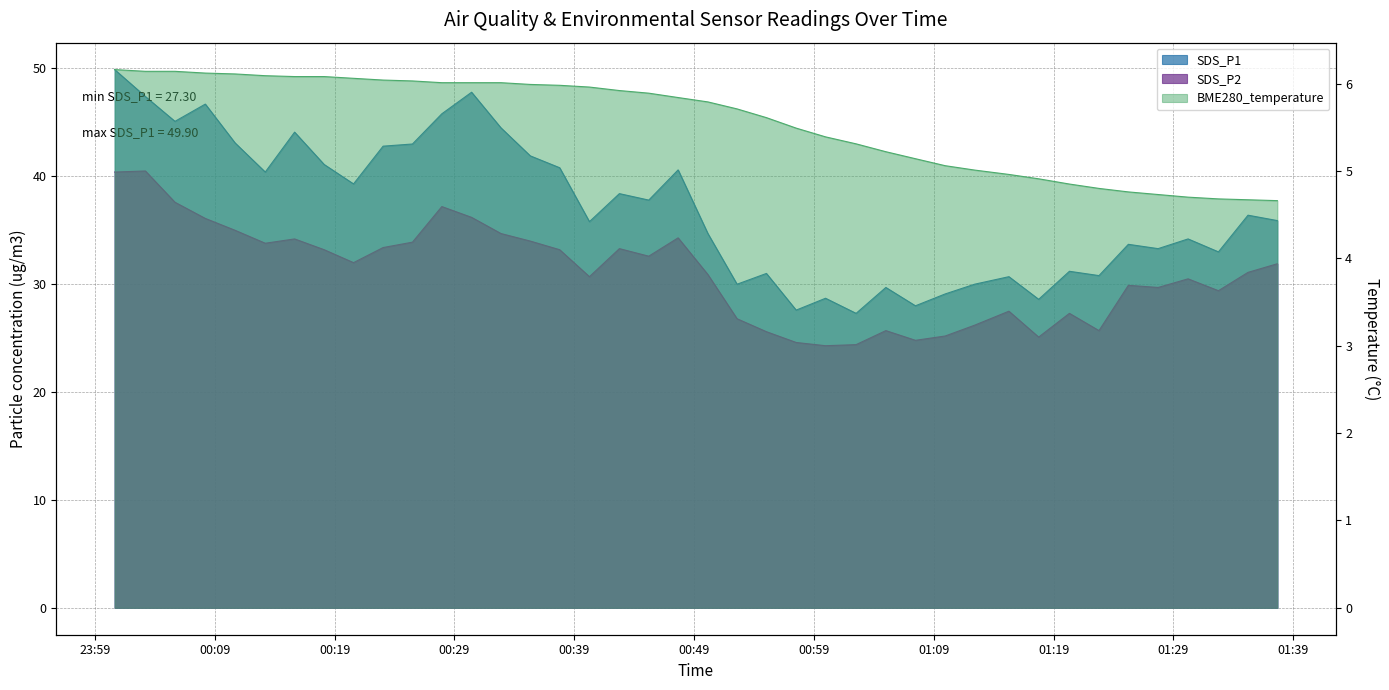

What is the lowest value of the SDS_P1 series?

27.3